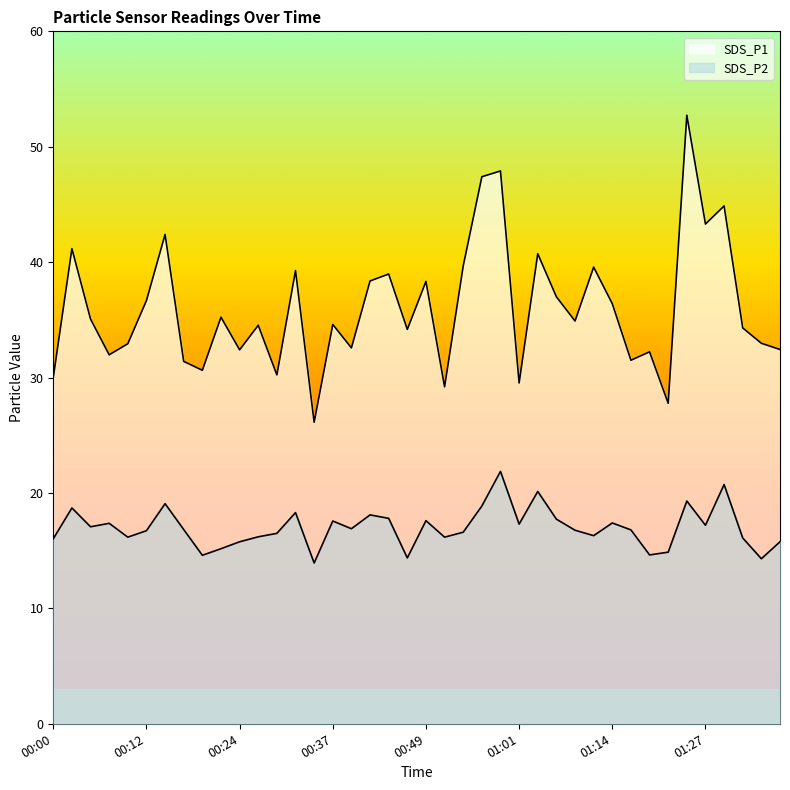

Read the SDS_P1 value at 01:04.

40.7